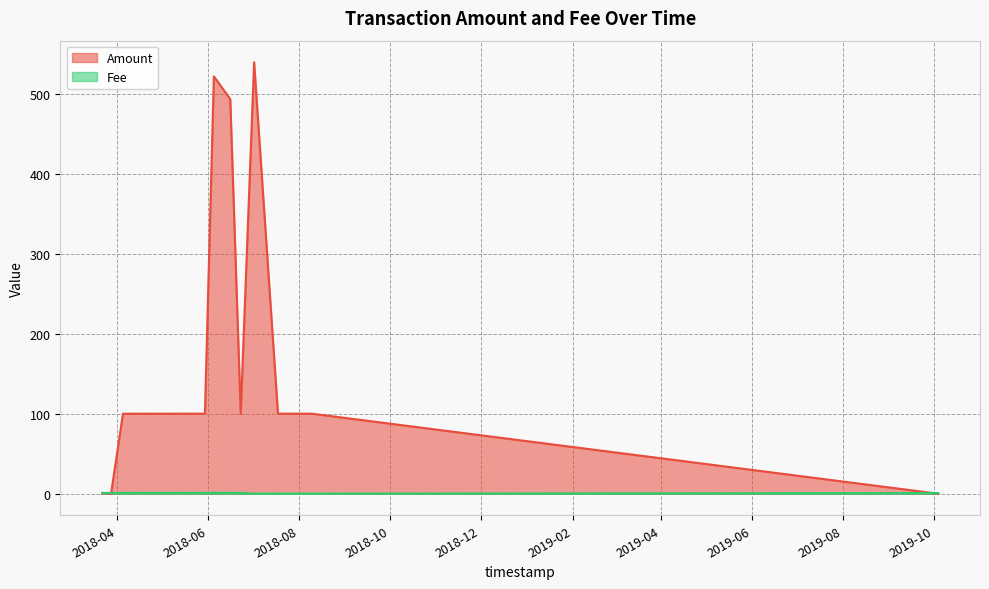

Where is the first local minimum for Amount?

3